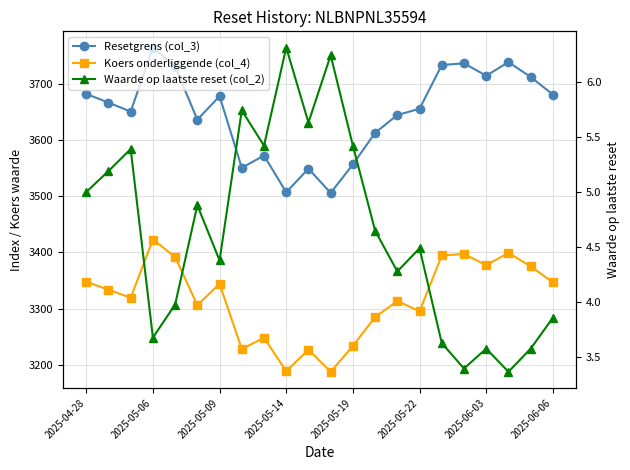

Is the value of Waarde op laatste reset (col_2) at 21 greater than the value of Koers onderliggende (col_4) at 8?

No